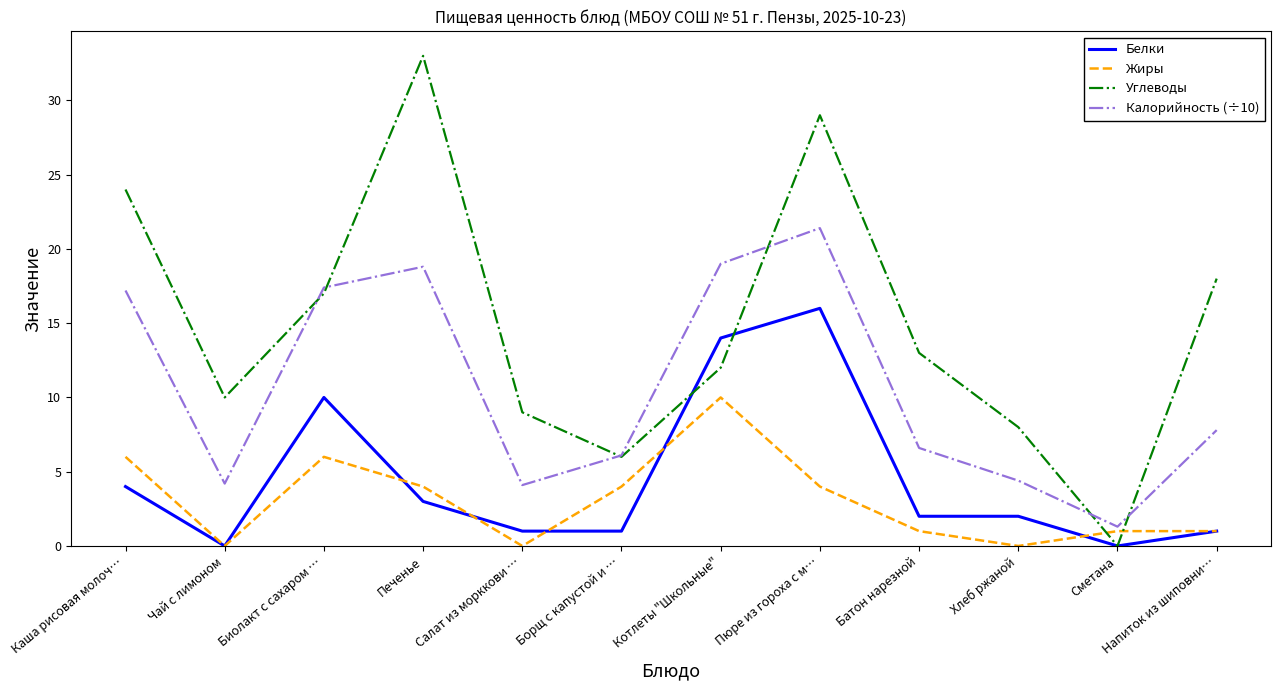

At which category is the sum across all series the highest?

Пюре из гороха с м…